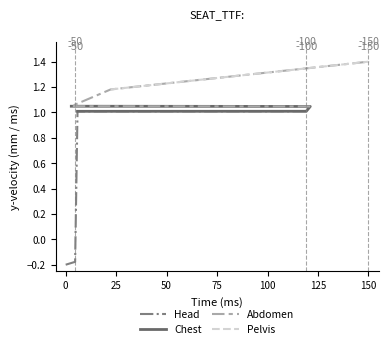

True or false: Head has more than 2 points higher than both neighbors.

False